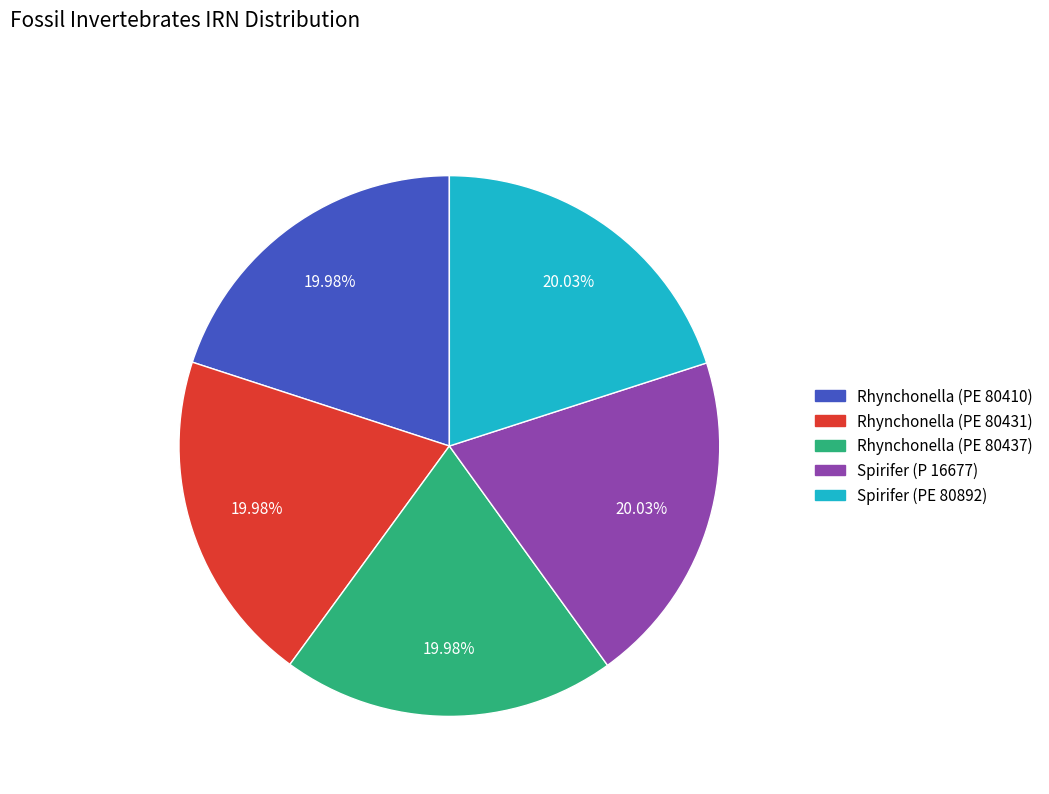

Is there a majority slice in this chart?

No